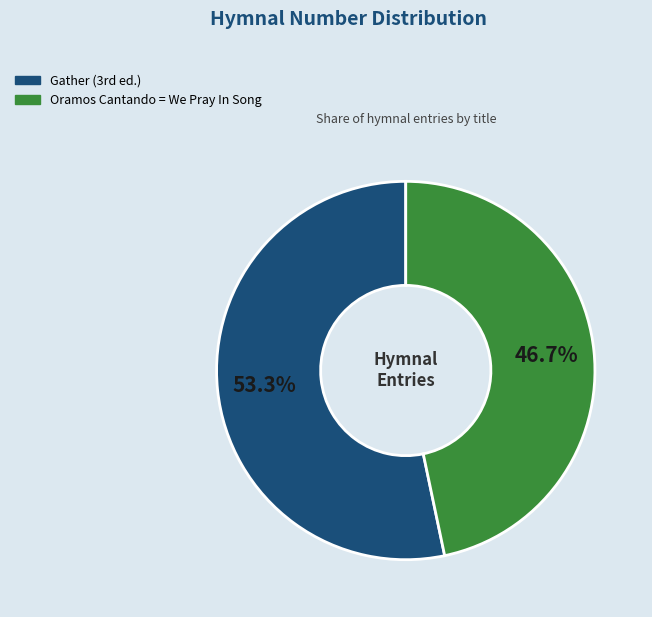

Rank the categories by value from lowest to highest.

Oramos Cantando = We Pray In Song, Gather (3rd ed.)